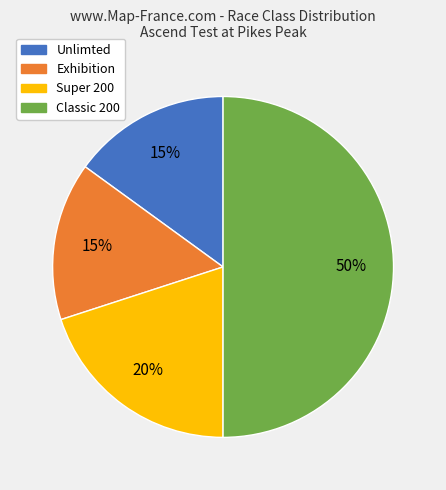

How many slices are in this pie chart?

4